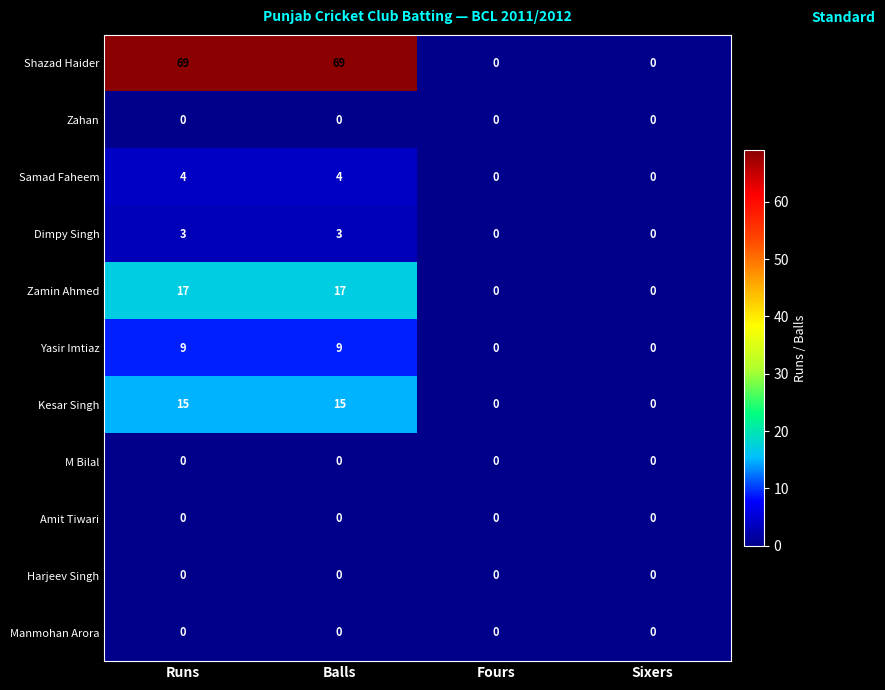

What is the highest value of the Shazad Haider series?

69